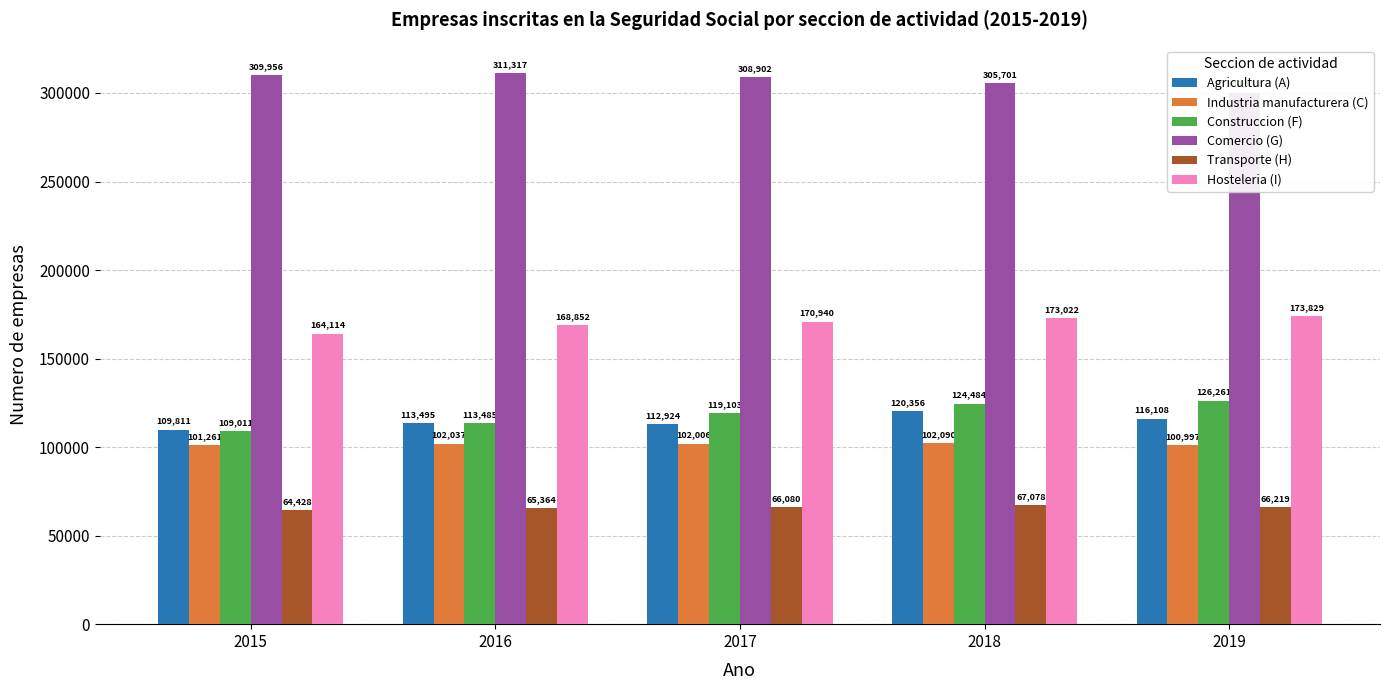

Which has a higher value, 2019 or 2018?

2018